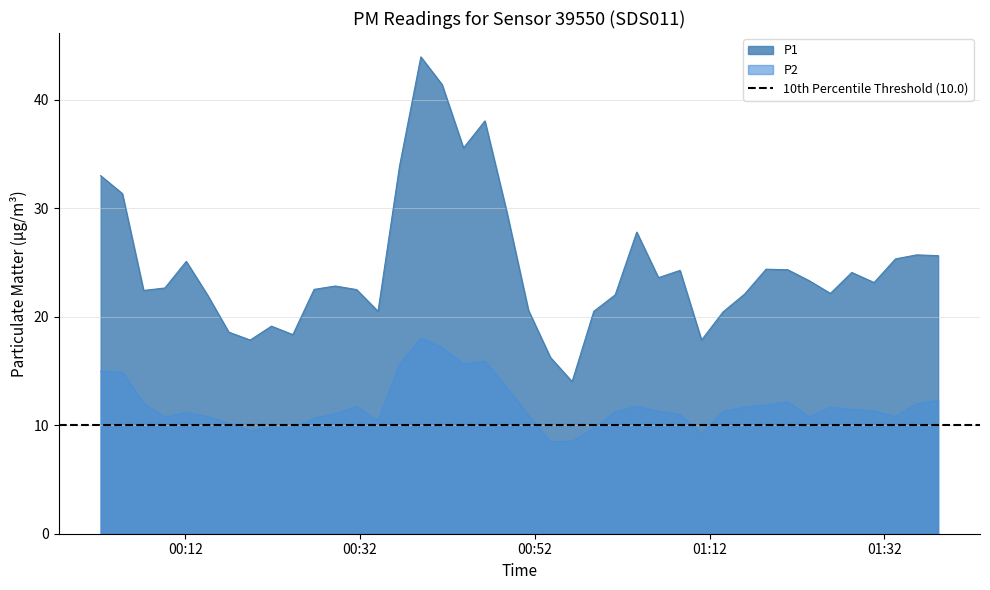

What is the maximum value for P1?

44.0